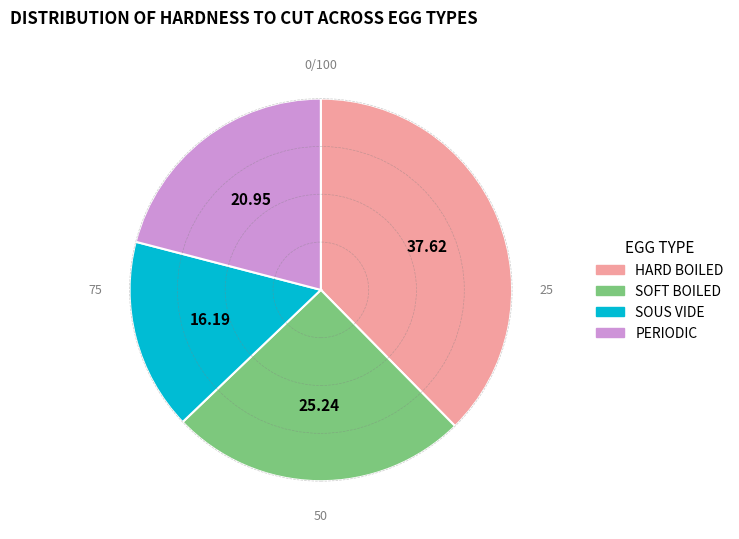

What is the smallest slice in the pie chart?

SOUS VIDE